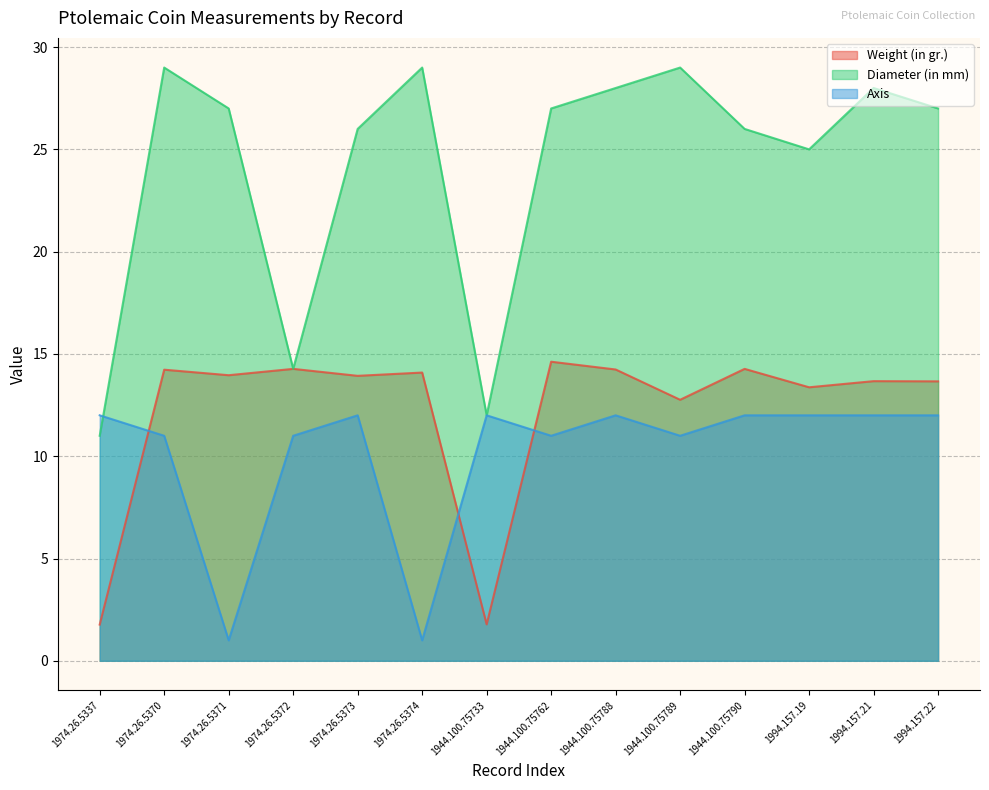

The value of Diameter (in mm) at 1944.100.75789 is 44.1. True or false?

False